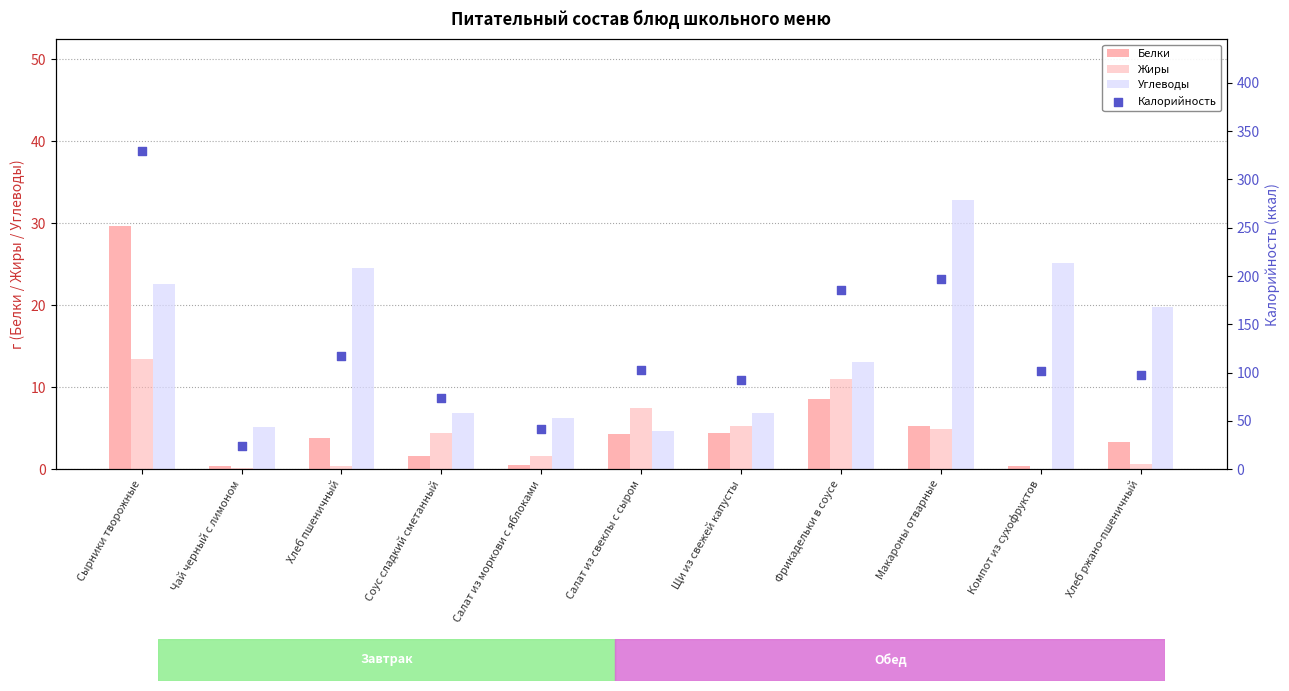

At which category is the sum across all series the highest?

Сырники творожные